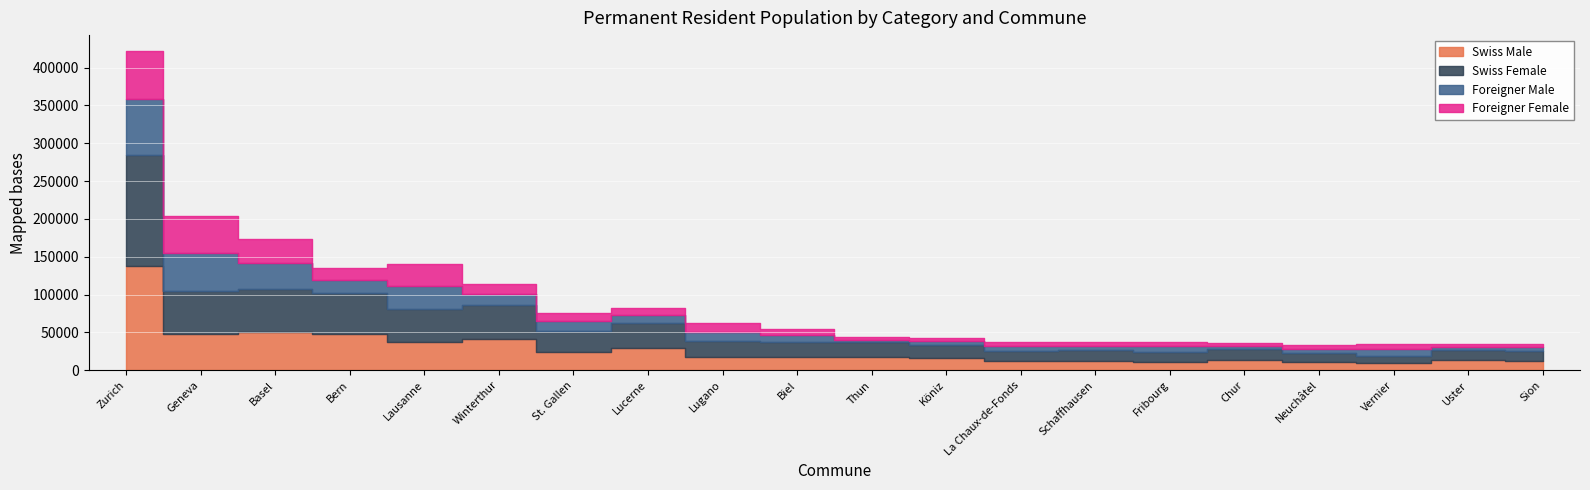

What are all the series names shown in the legend?

Swiss Male, Swiss Female, Foreigner Male, Foreigner Female